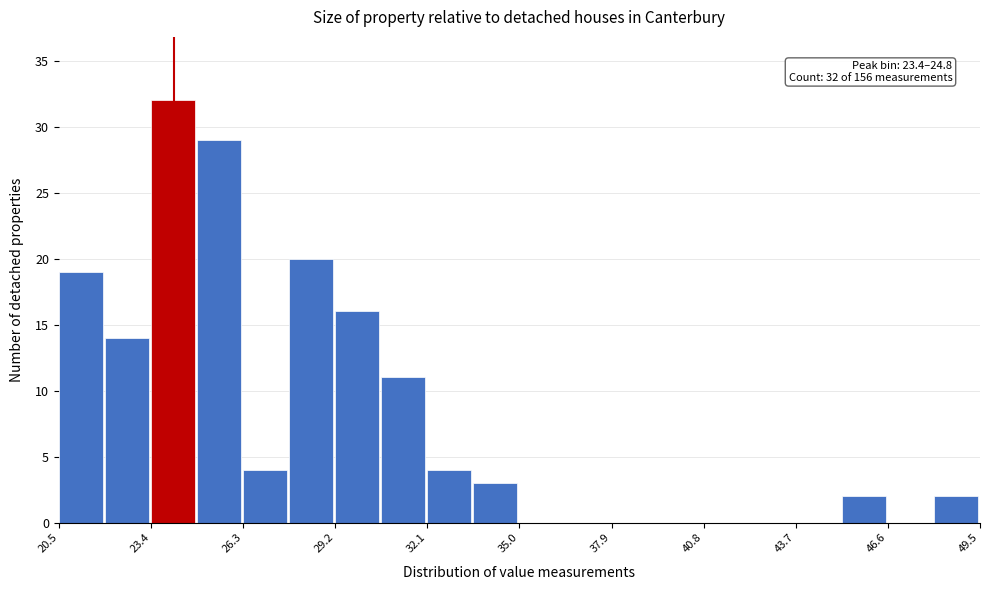

Around what value on the x-axis is the tallest bar? Give the approximate position of its centre, as read against the axis.

24.0